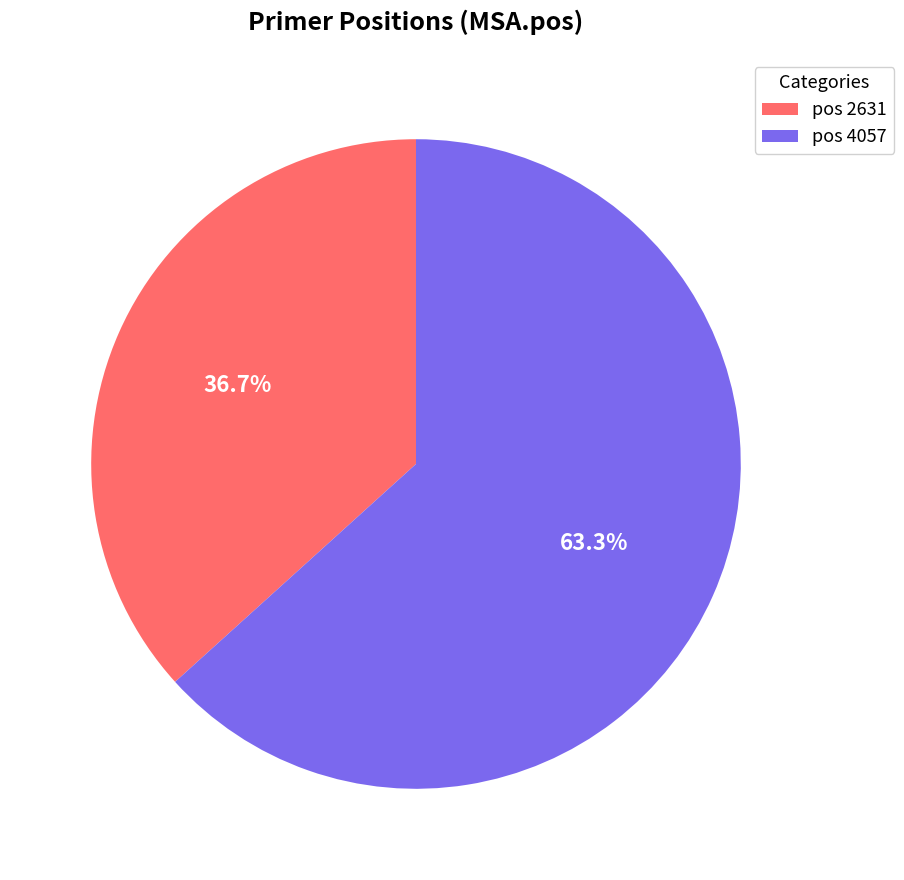

What is the total percentage of pos 2631 and pos 4057?

100.0%